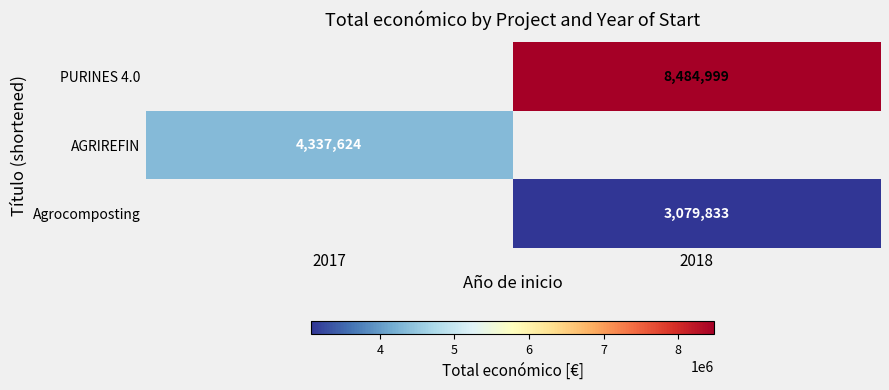

Is it true that Agrocomposting equals 4533291 at 2018?

False